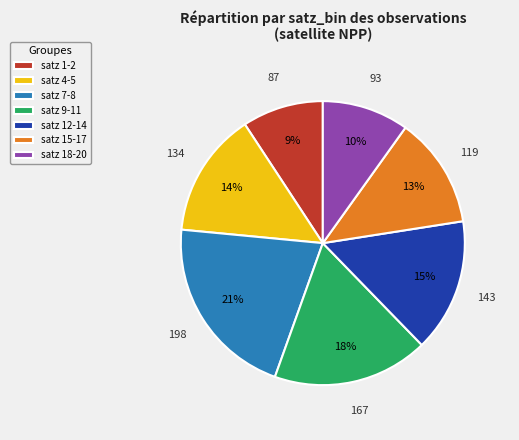

Which category has the smallest portion of the pie?

satz 1-2